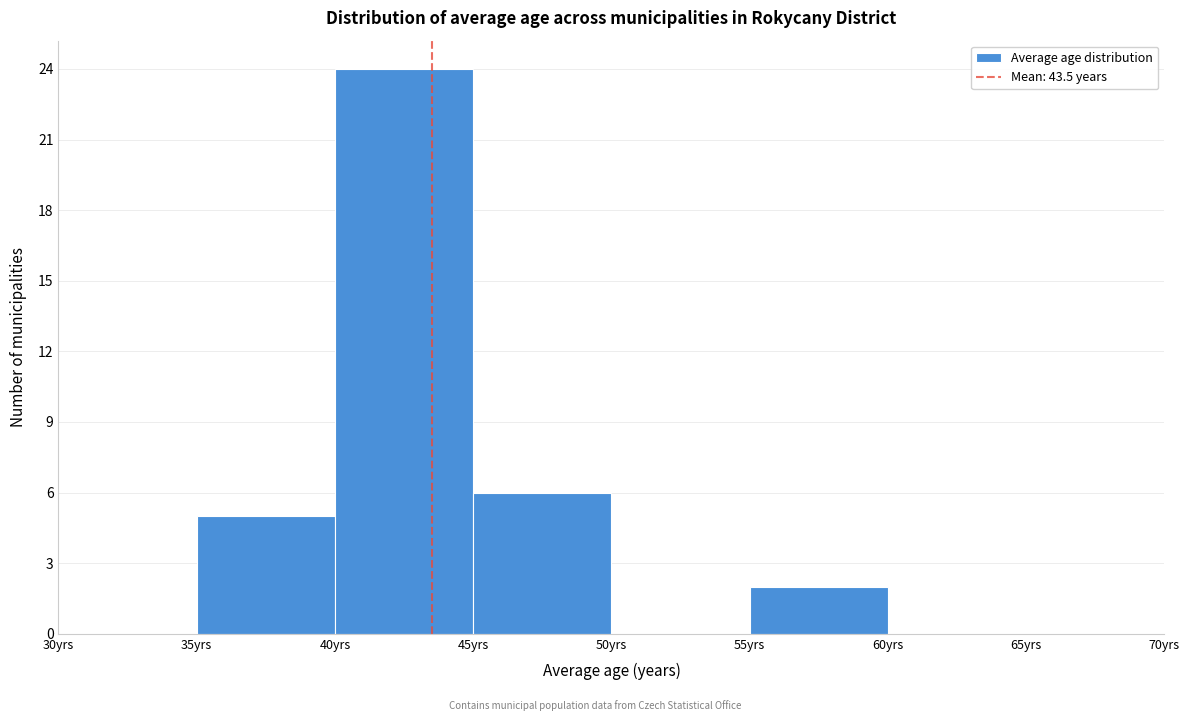

Which range on the x-axis has the tallest bar?

40 to 45